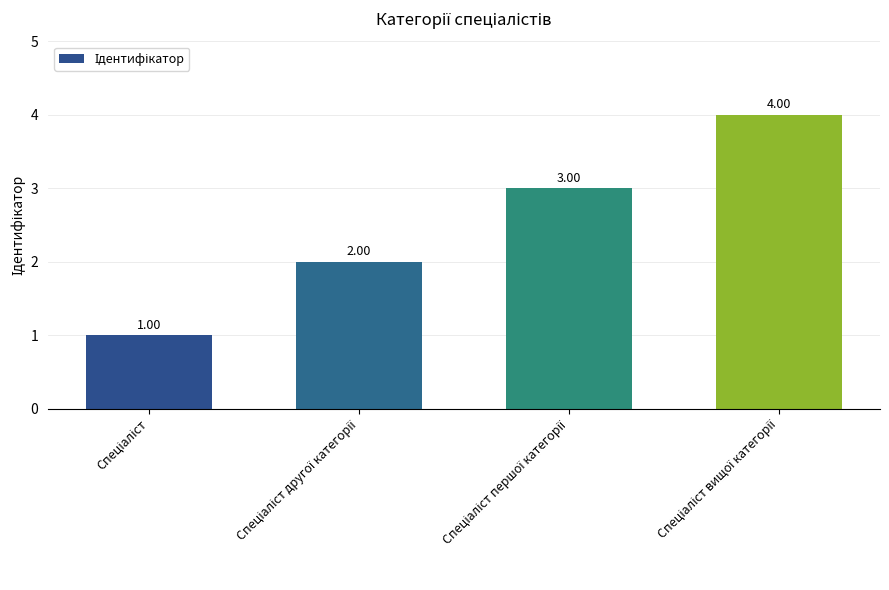

What is the difference between the maximum and minimum values?

3